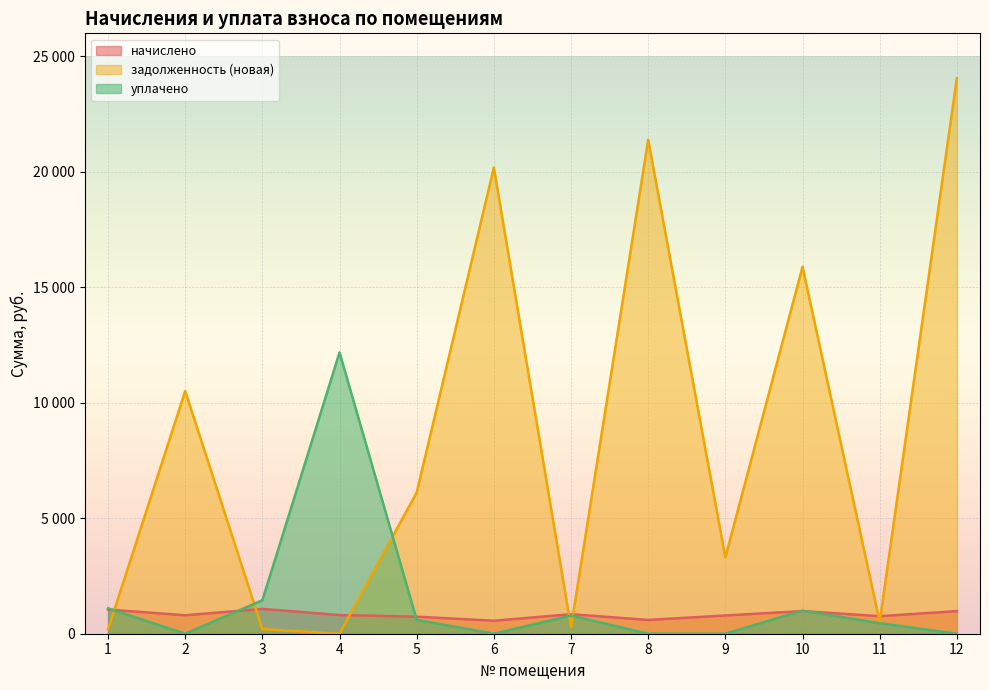

Rank the series at 12 from highest to lowest value.

задолженность (новая), начислено, уплачено